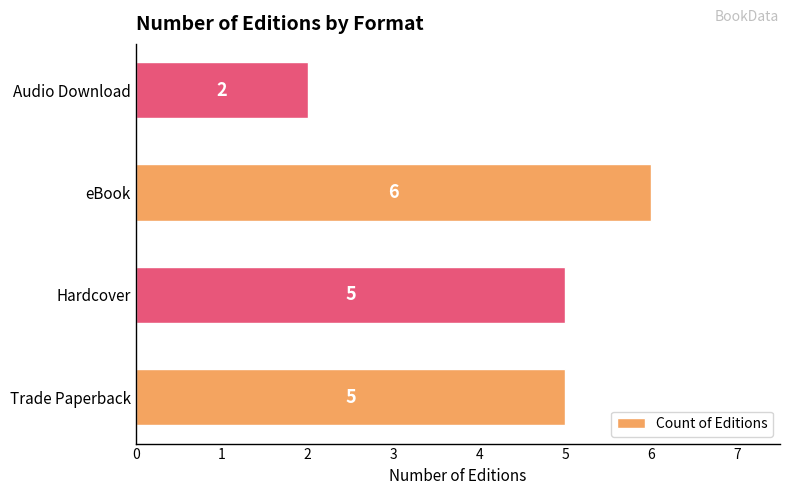

The chart shows a value of 2 at Audio Download. True or false?

True